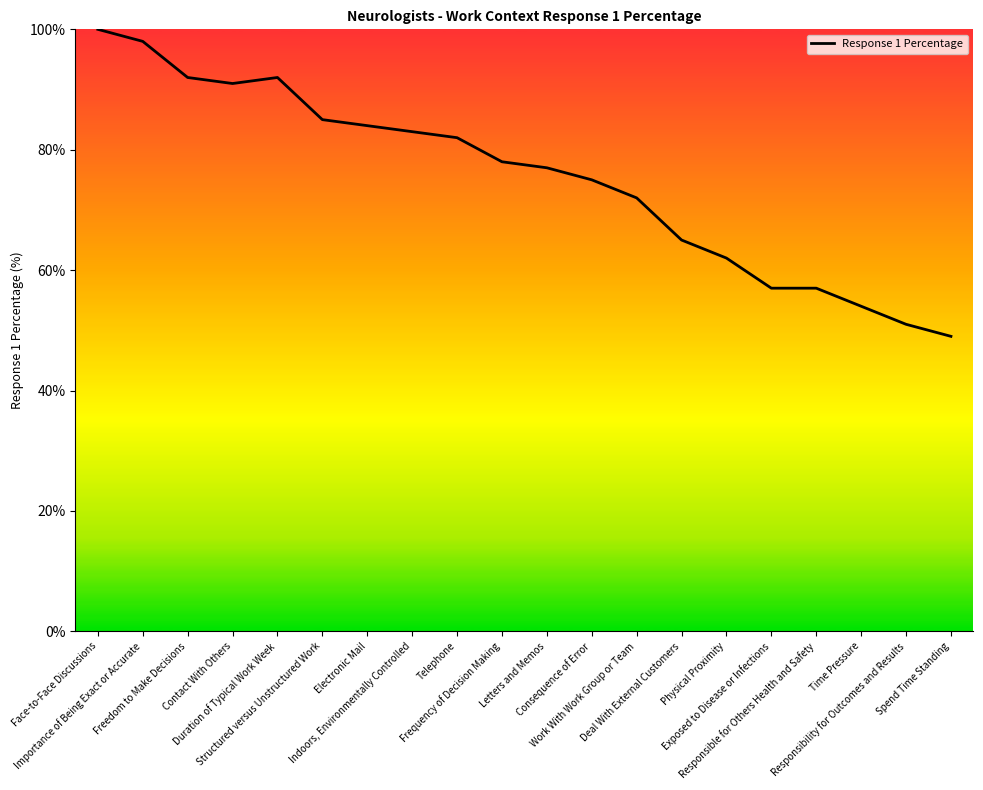

What is the difference between the second highest and second lowest values?

47